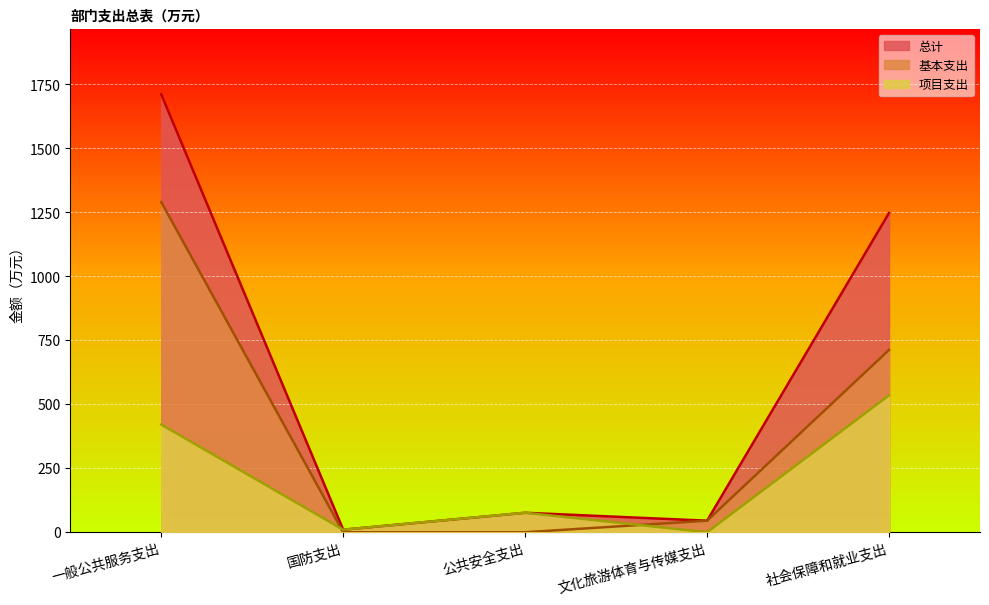

At how many categories does at least one series exceed 1152?

2